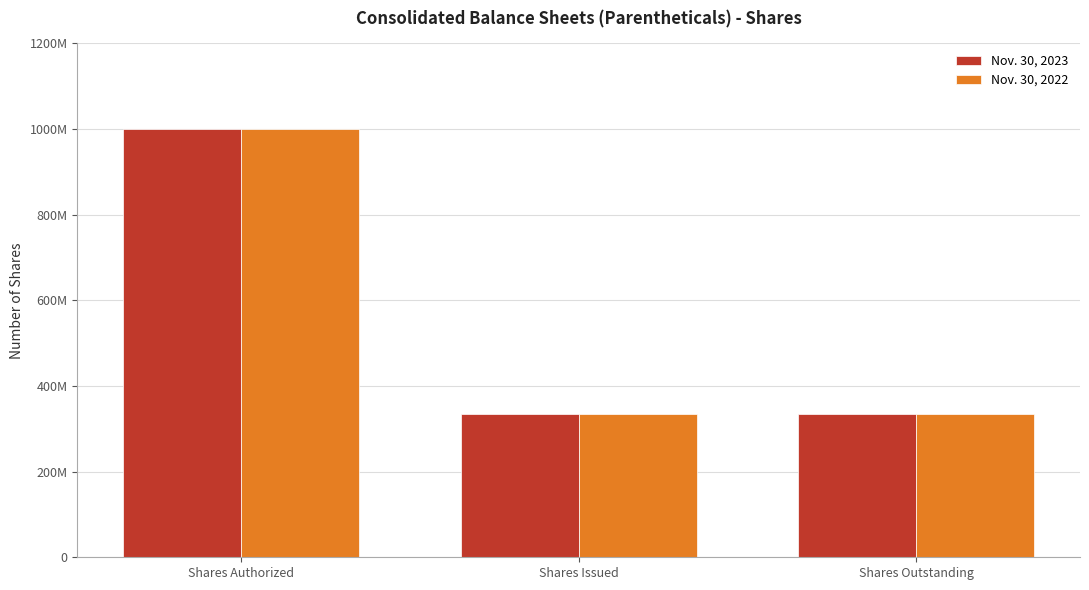

At how many categories does at least one series exceed 772595201?

1